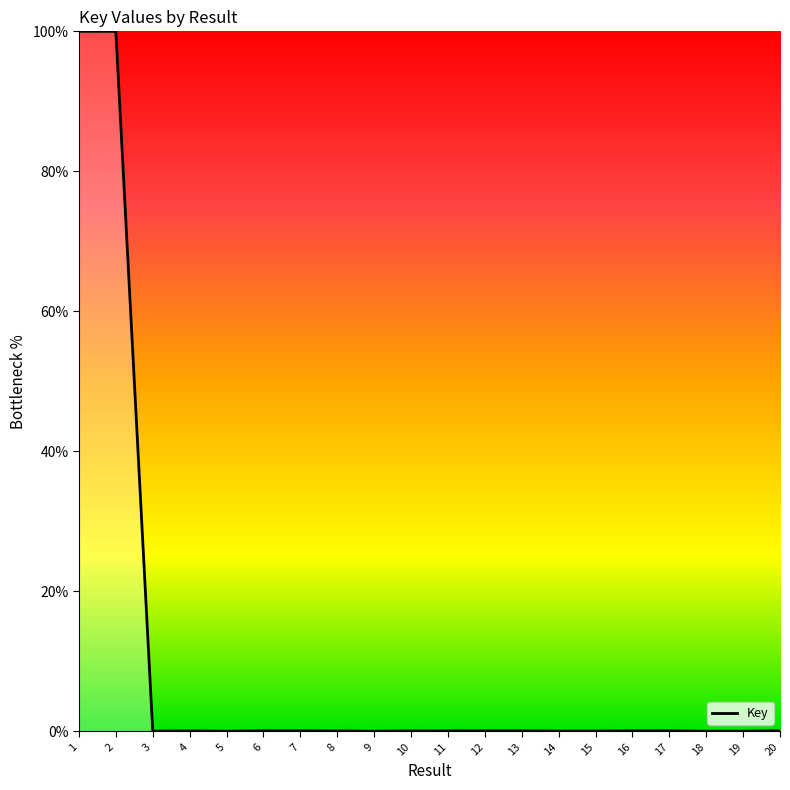

True or false: the data shows 25.1 at 2.

False